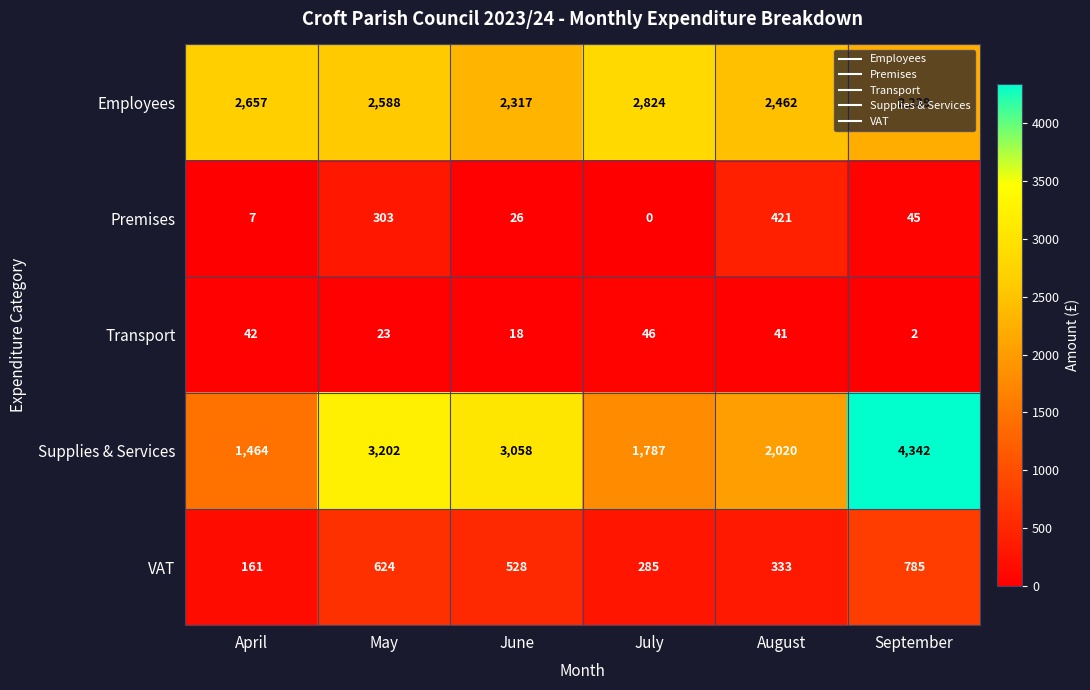

What is the difference between the maximum and minimum values in the Transport series?

44